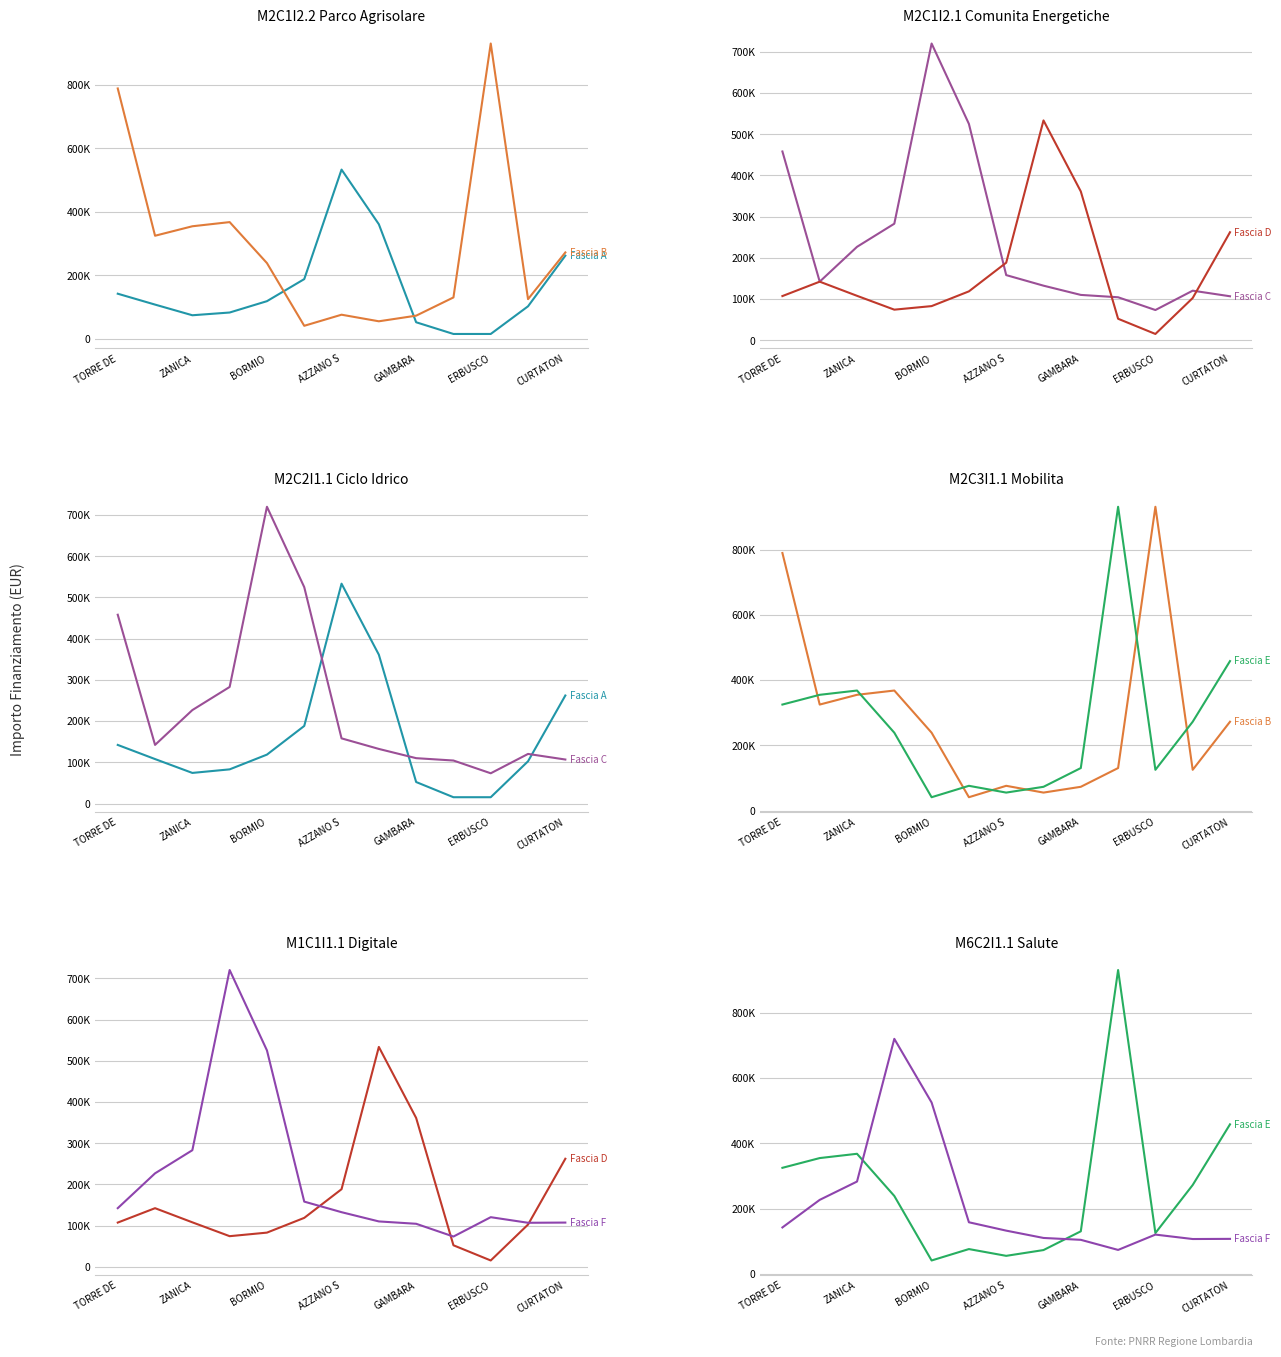

Between which two adjacent categories do Fascia D and Fascia A first intersect?

TORRE DE and ZANICA